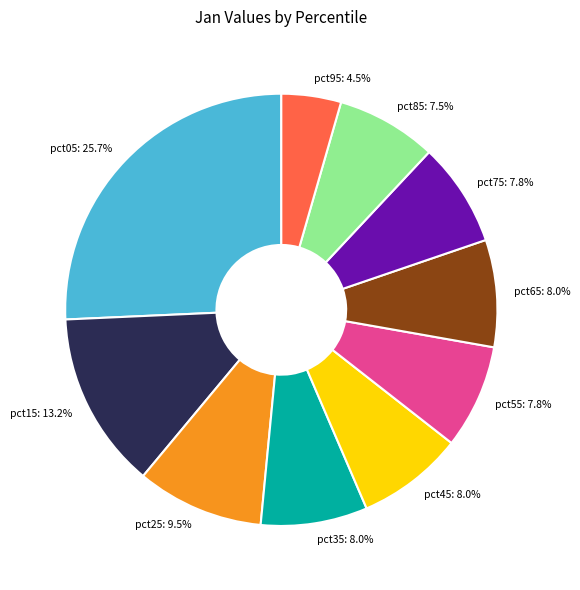

Which category has the smallest portion of the pie?

pct95